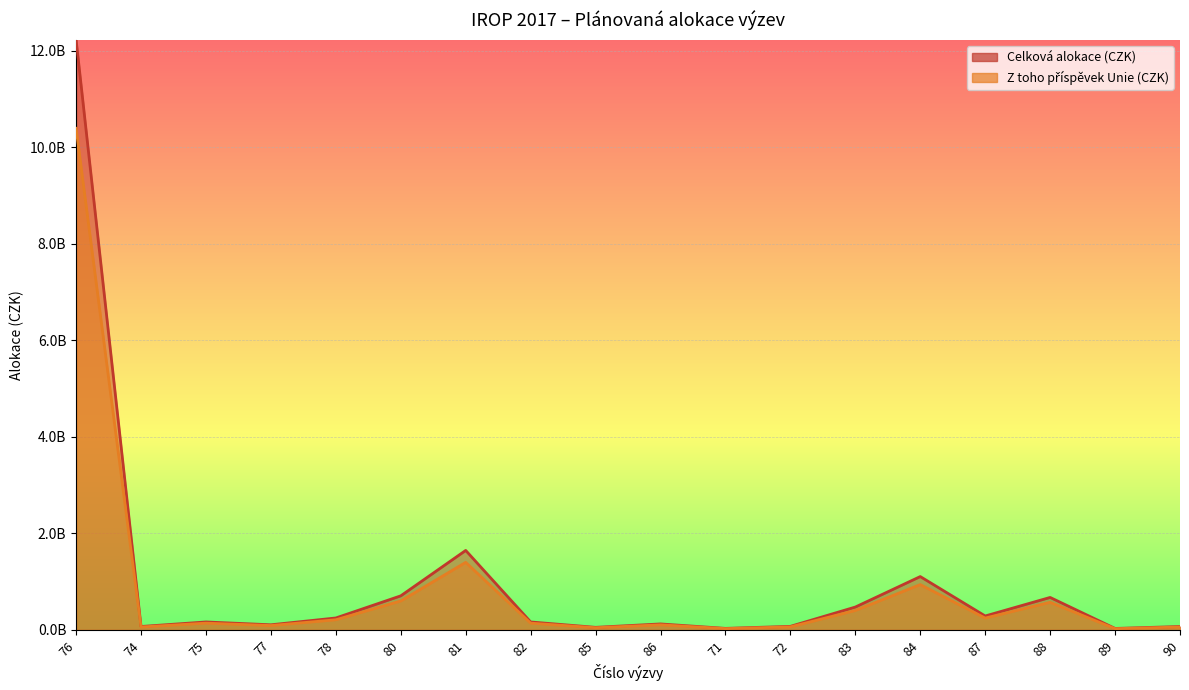

What is the difference between the maximum and minimum values in the Z toho příspěvek Unie (CZK) series?

10370192450.0